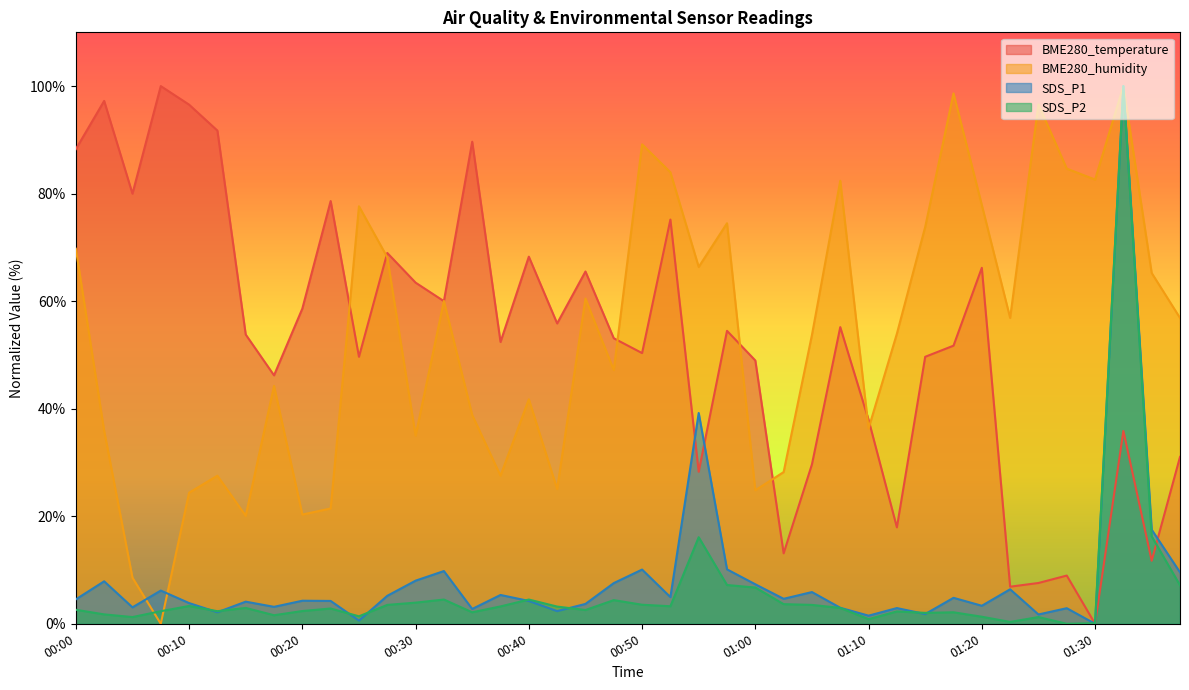

Reading left to right, what are all the values shown in this chart?

BME280_temperature: 88.3	97.2	80.0	100.0	96.6	91.7	53.8	46.2	58.6	78.6	49.7	69.0	63.4	60.0	89.7	52.4	68.3	55.9	65.5	53.1	50.3	75.2	28.3	54.5	49.0	13.1	29.7	55.2	37.9	17.9	49.7	51.7	66.2	6.9	7.6	9.0	0.0	35.9	11.7	31.0
BME280_humidity: 69.8	35.9	8.6	0.0	24.4	27.5	20.1	44.2	20.3	21.4	77.7	68.2	35.0	60.0	38.8	27.5	41.8	25.1	60.5	47.2	89.2	84.0	66.4	74.5	24.8	28.2	53.7	82.4	36.3	54.0	73.8	98.6	77.9	56.9	96.6	84.7	82.6	100.0	65.2	56.9
SDS_P1: 4.5	7.9	3.1	6.2	3.9	2.1	4.1	3.2	4.3	4.2	0.6	5.2	8.0	9.8	2.8	5.4	4.2	2.4	3.7	7.6	10.1	5.0	39.2	10.1	7.3	4.6	5.9	3.0	1.5	2.9	1.8	4.8	3.4	6.4	1.7	2.9	0.0	100.0	17.5	9.6
SDS_P2: 2.6	1.7	1.2	2.3	3.3	2.3	2.9	1.6	2.4	2.8	1.4	3.5	3.9	4.5	2.1	3.2	4.5	3.2	2.6	4.4	3.5	3.3	16.1	7.2	6.7	3.7	3.5	2.9	0.9	2.3	2.0	2.1	1.3	0.3	1.2	0.0	0.1	100.0	16.3	7.2